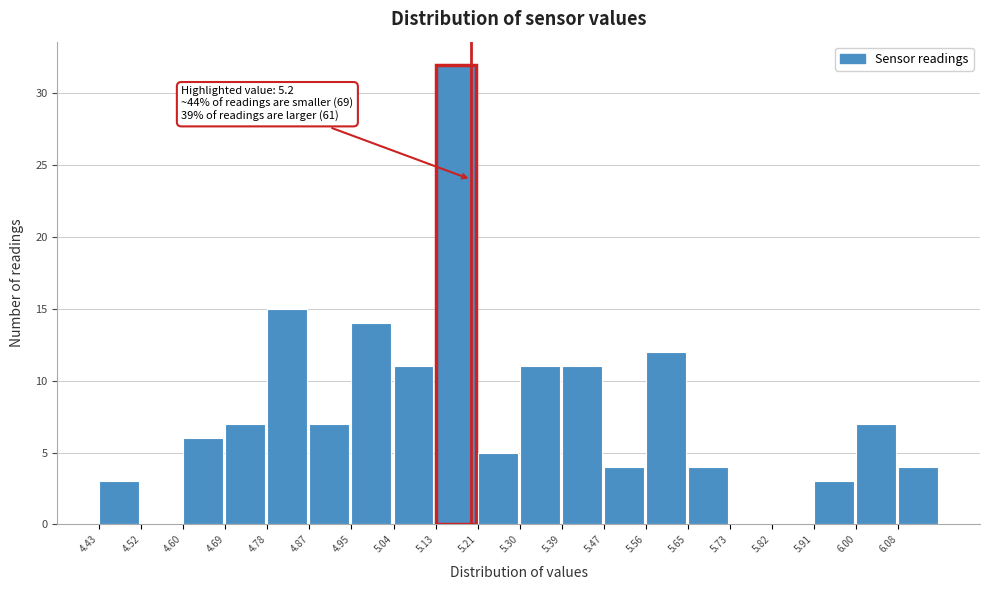

Over which range of the x-axis is the bar tallest?

5.126 to 5.213